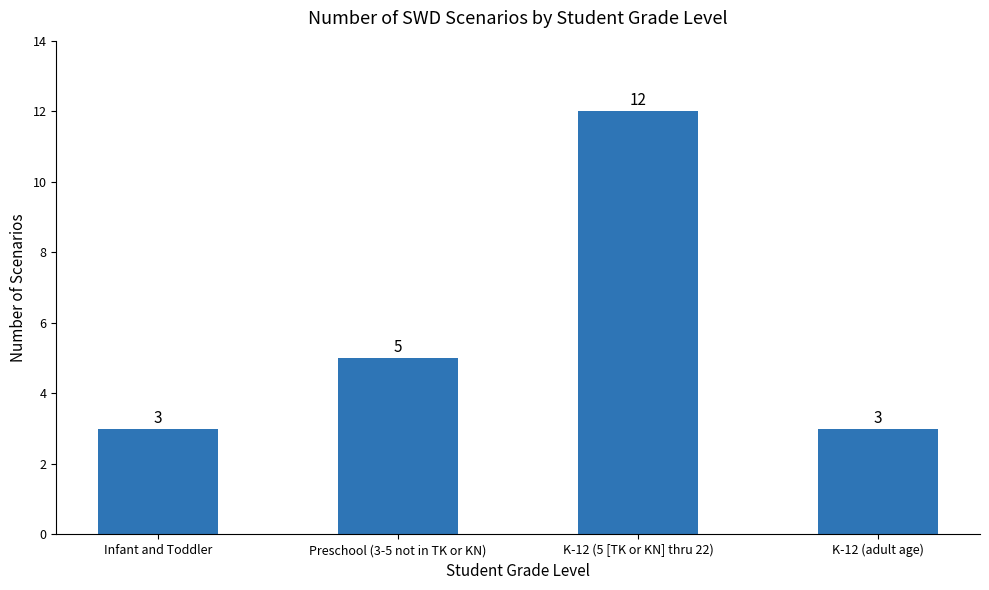

At which label is the value closest to 7?

Preschool (3-5 not in TK or KN)